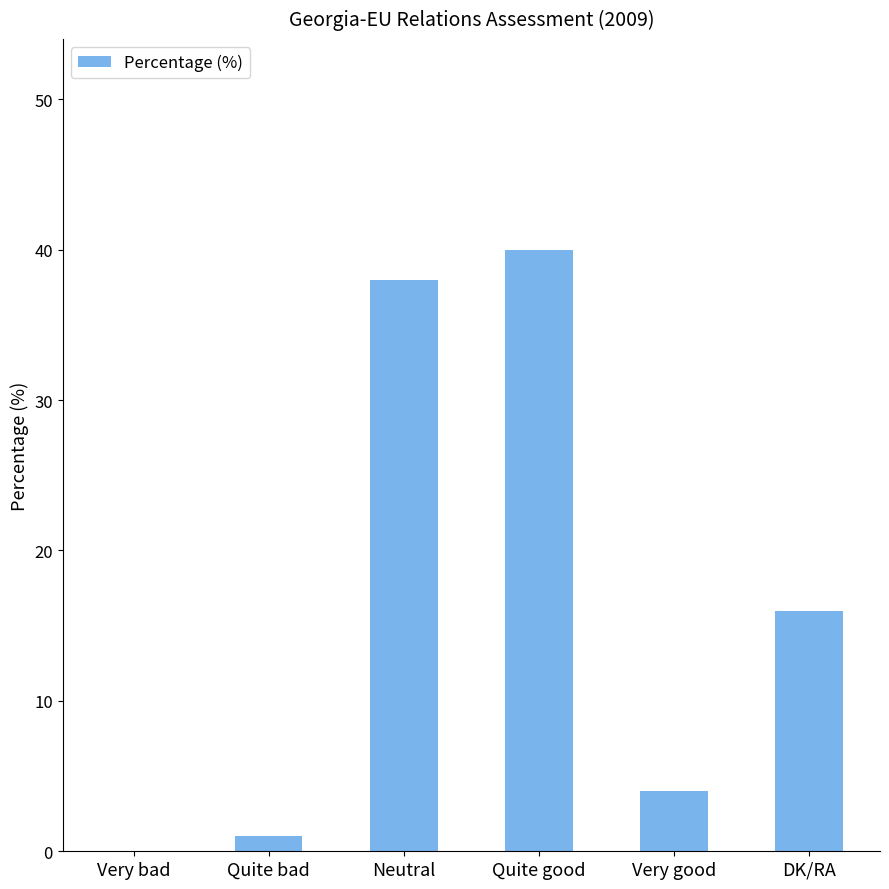

What is the sum of the values at DK/RA and Very bad?

16